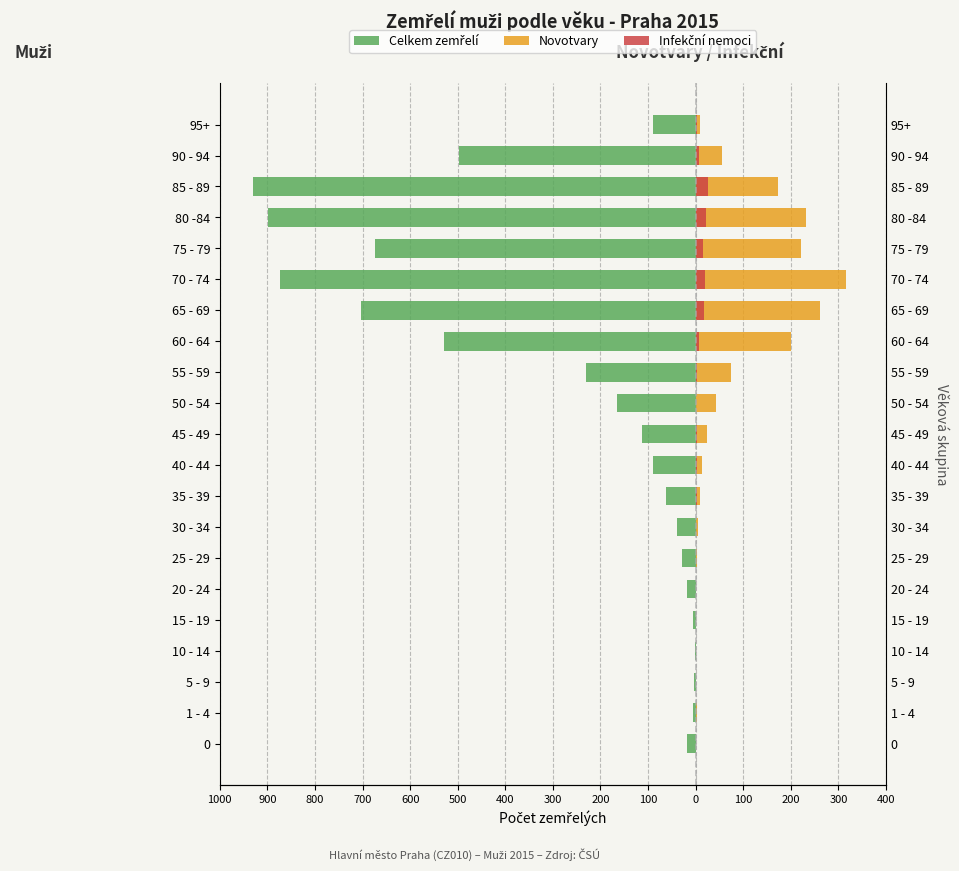

At 45 - 49, list the series in order from smallest to largest.

Celkem zemřelí, Infekční nemoci, Novotvary